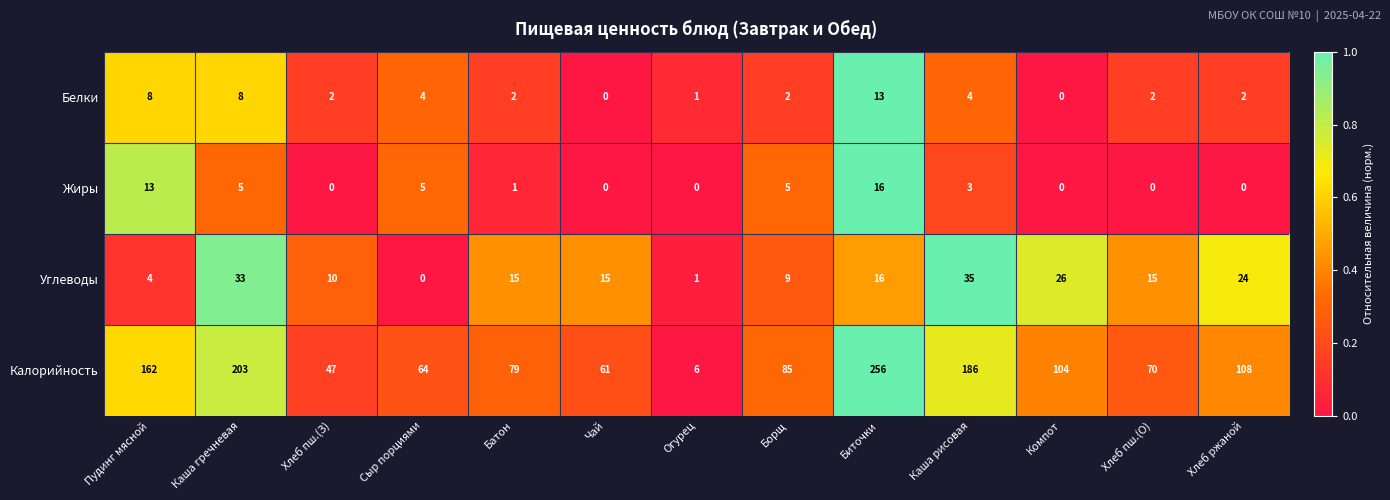

What is the sum of all Белки values?

48